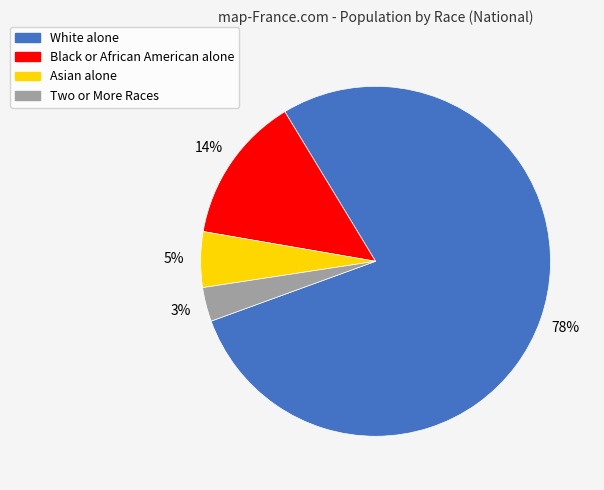

Between Black or African American alone and Asian alone, which is larger?

Black or African American alone